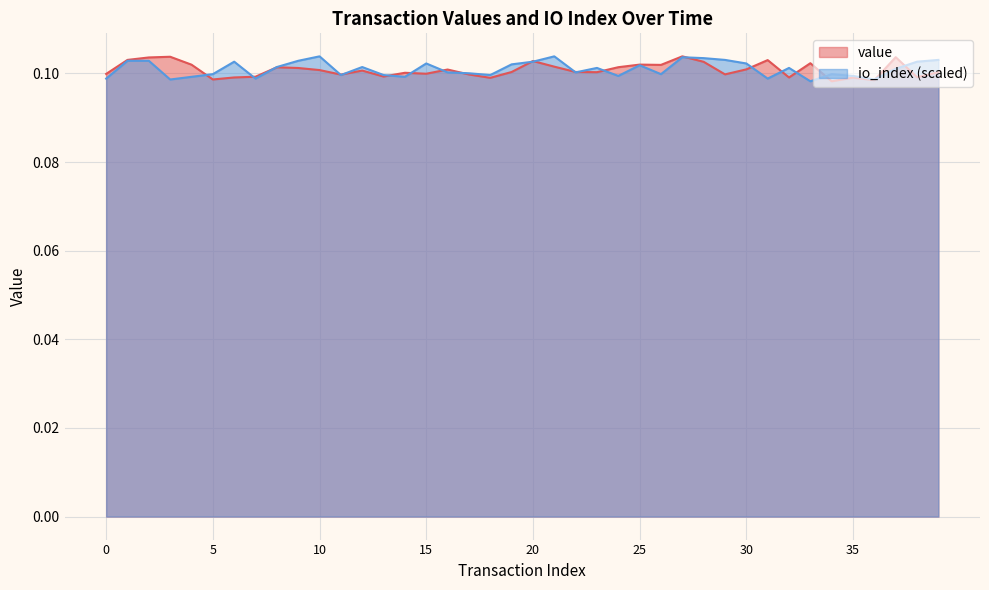

What is the value of the io_index point at the 14th from the left?

0.1